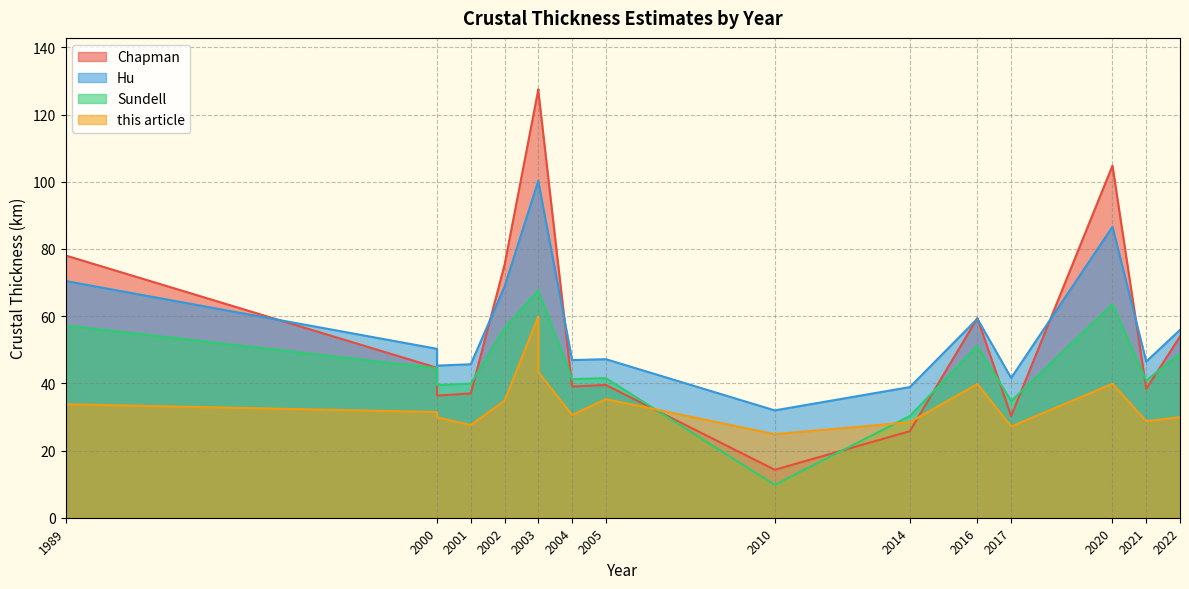

Which has a higher value, 2017 or 2016?

2016